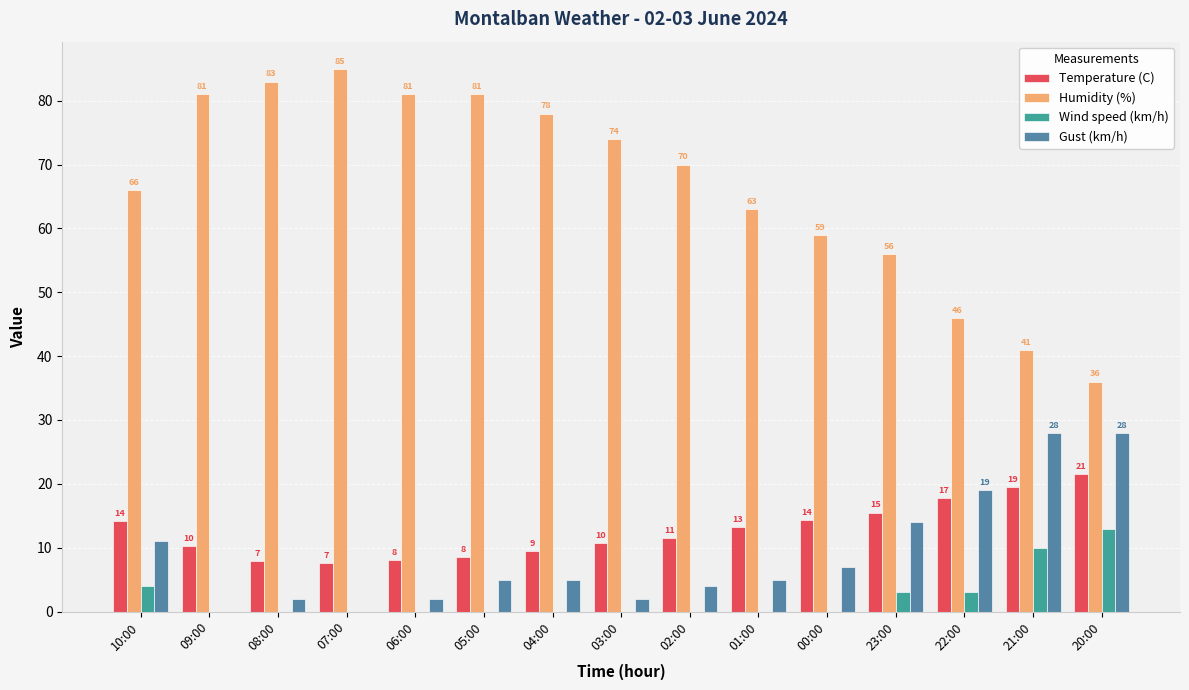

Which series has the largest range (max minus min)?

Humidity (%)